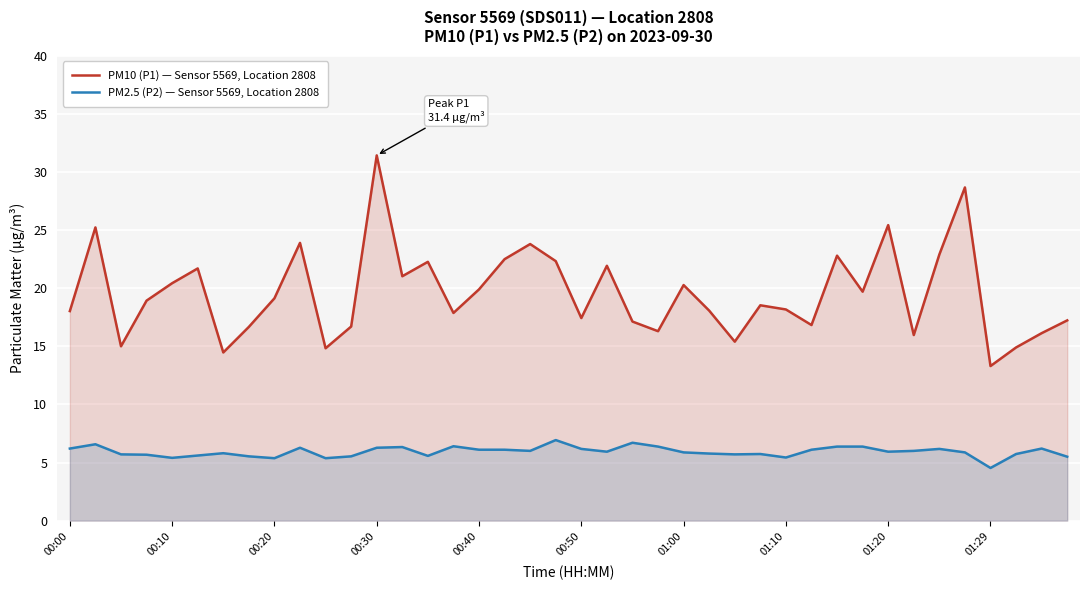

What is the total value across all series at 13?

27.4